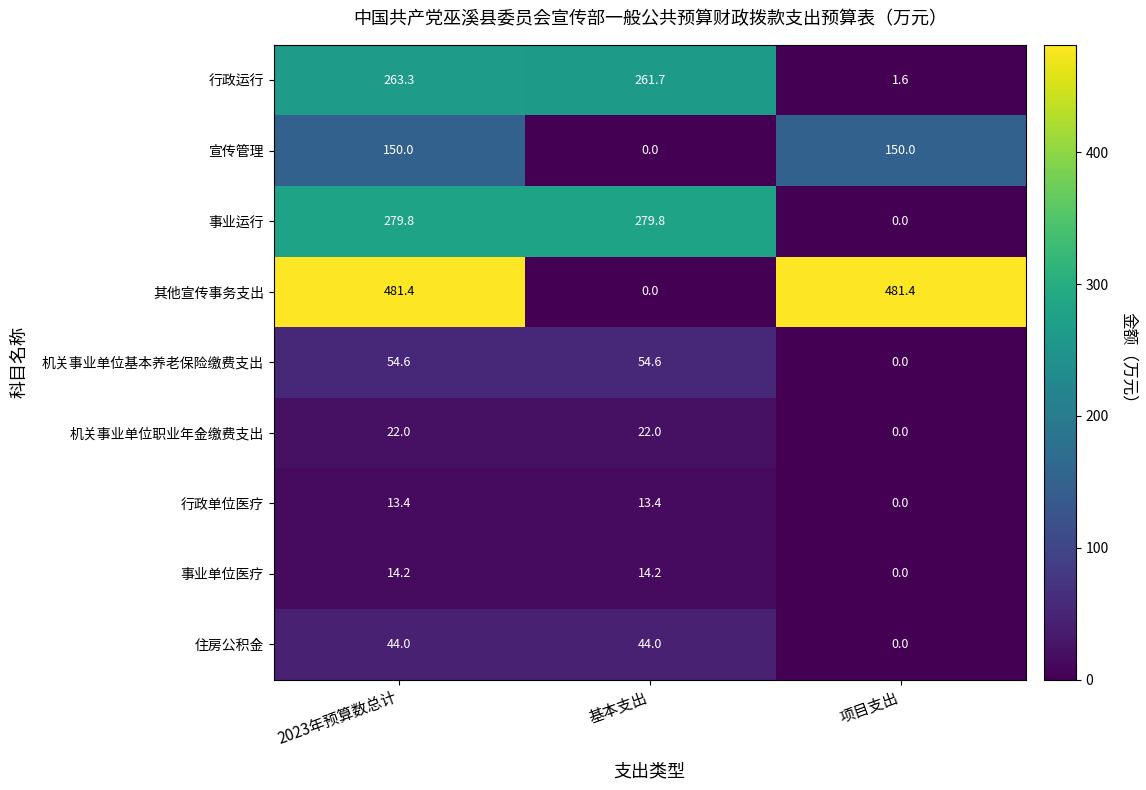

How many values in the 事业单位医疗 series exceed 14?

2